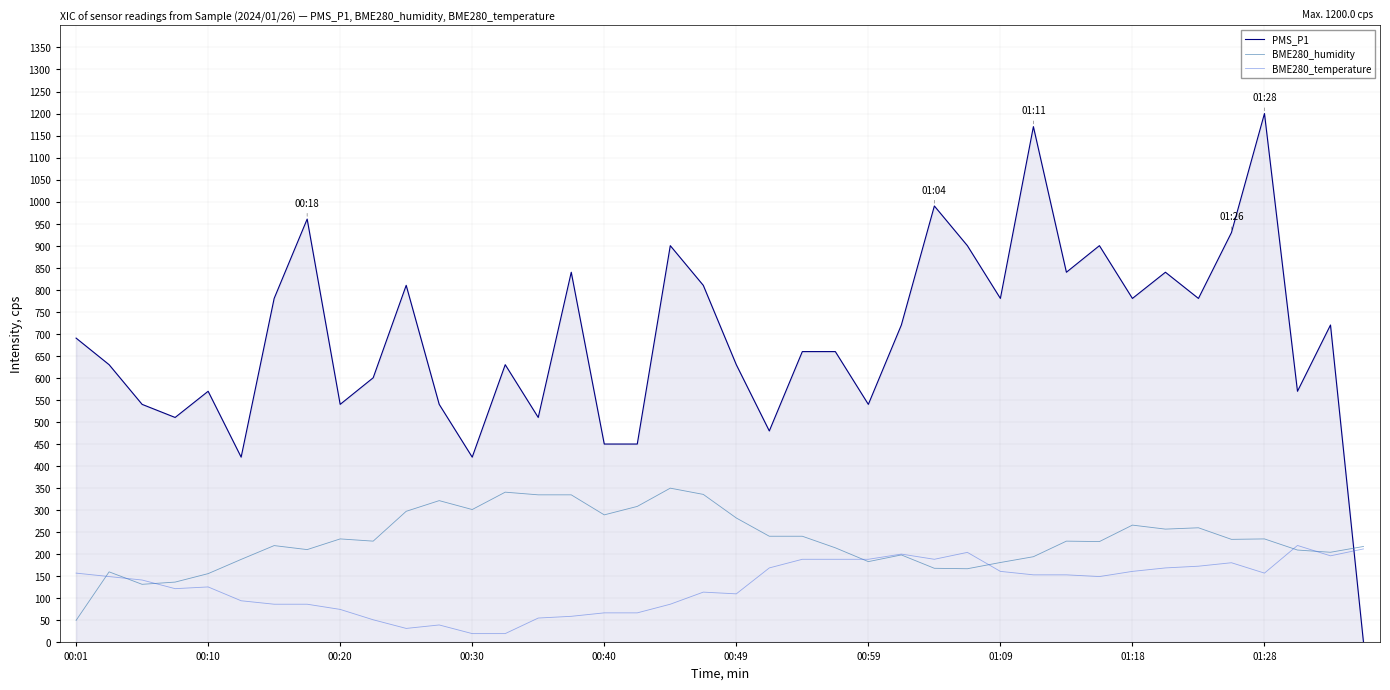

True or false: BME280_humidity and PMS_P1 intersect in this chart.

True